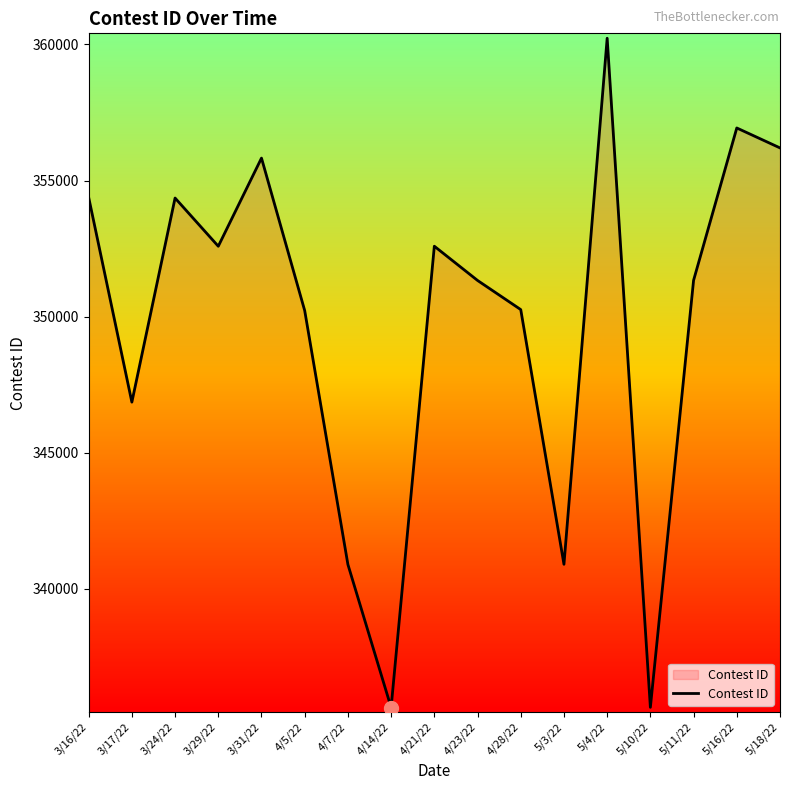

Does the chart display data point markers on the line(s)?

No